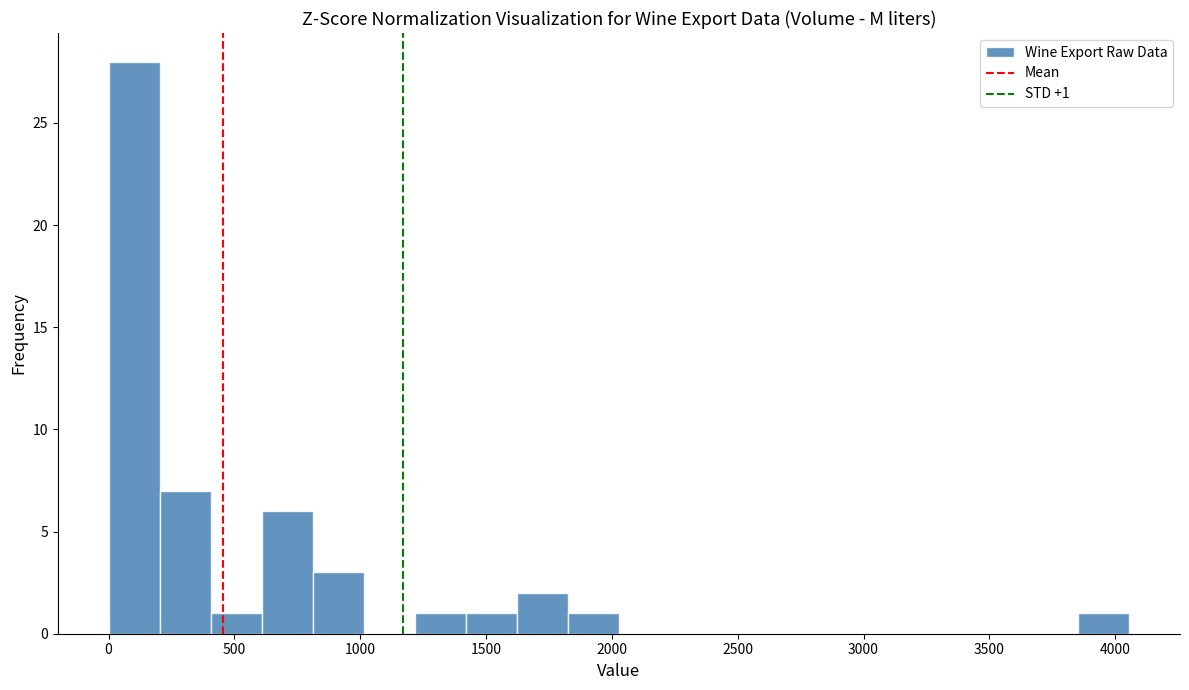

Over which range of the x-axis is the bar tallest?

0 to 200